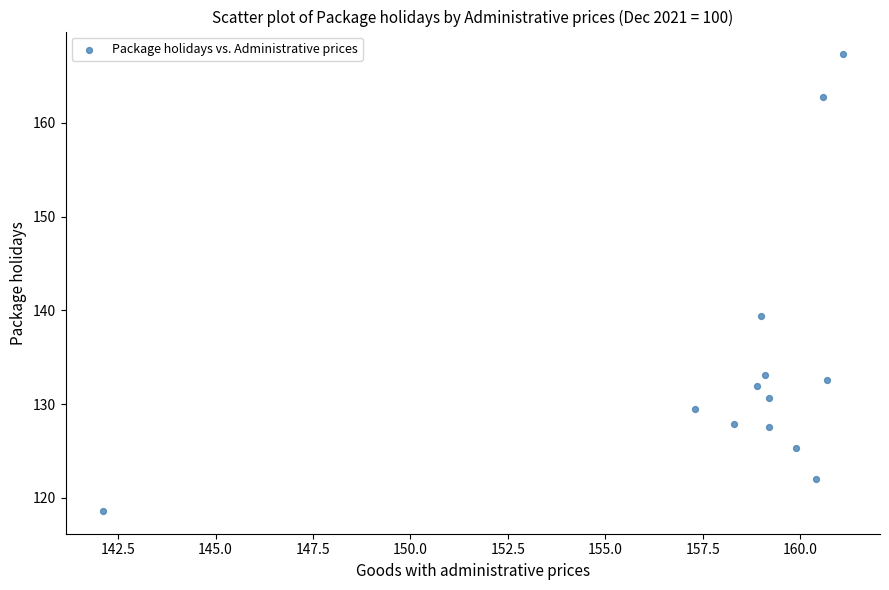

What Y value in the scatter plot is closest to 142?

139.4